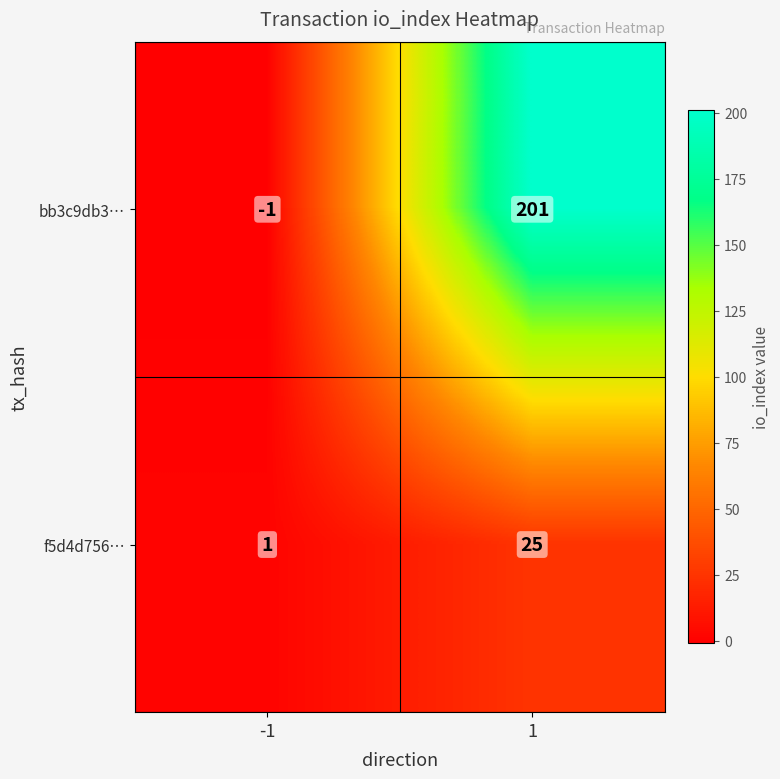

Reading left to right, what are all the values shown in this chart?

bb3c9db3…: -1	201
f5d4d756…: 1	25